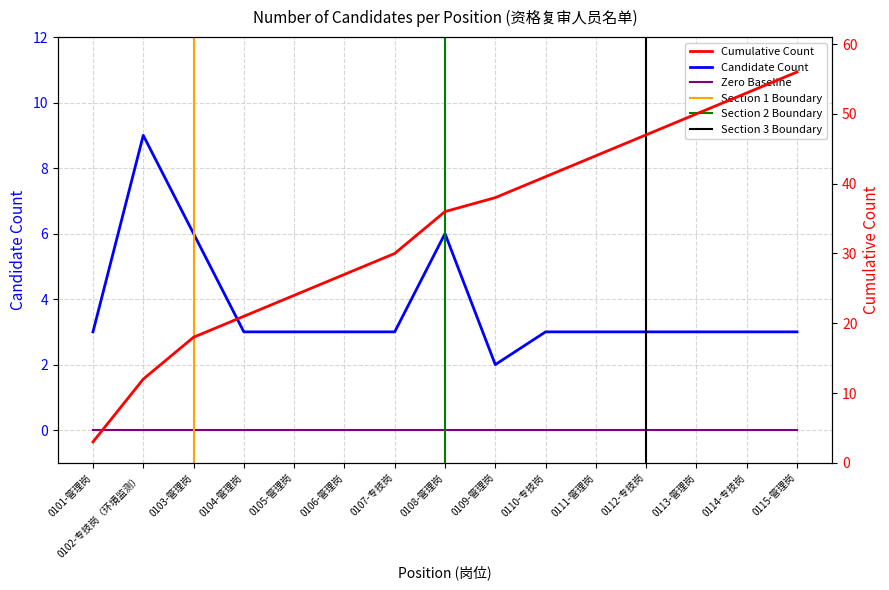

True or false: the data shows 3 at 0104-管理岗.

True